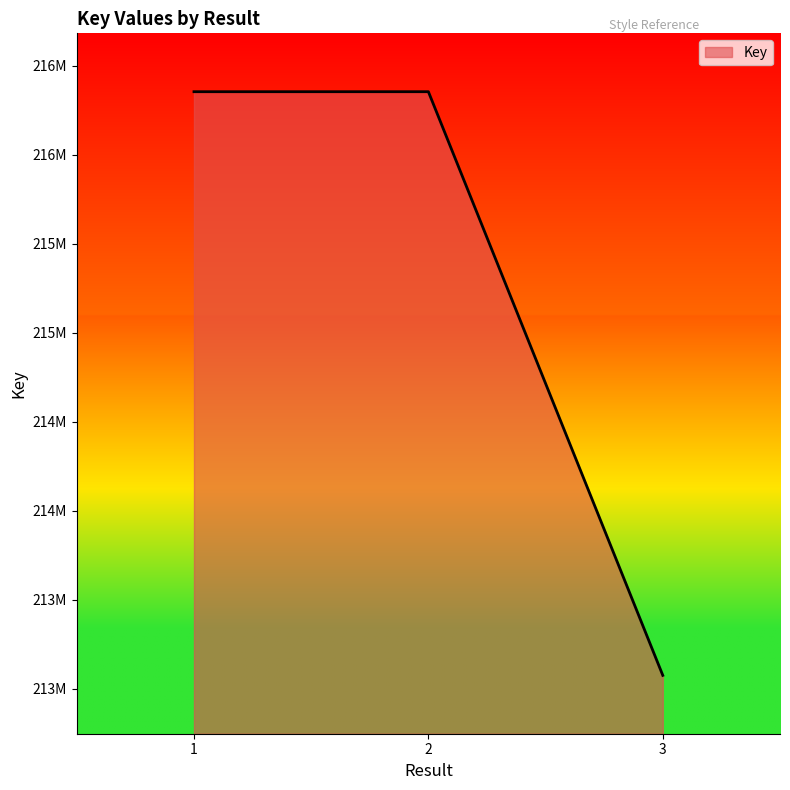

Does the chart display data point markers on the line(s)?

No